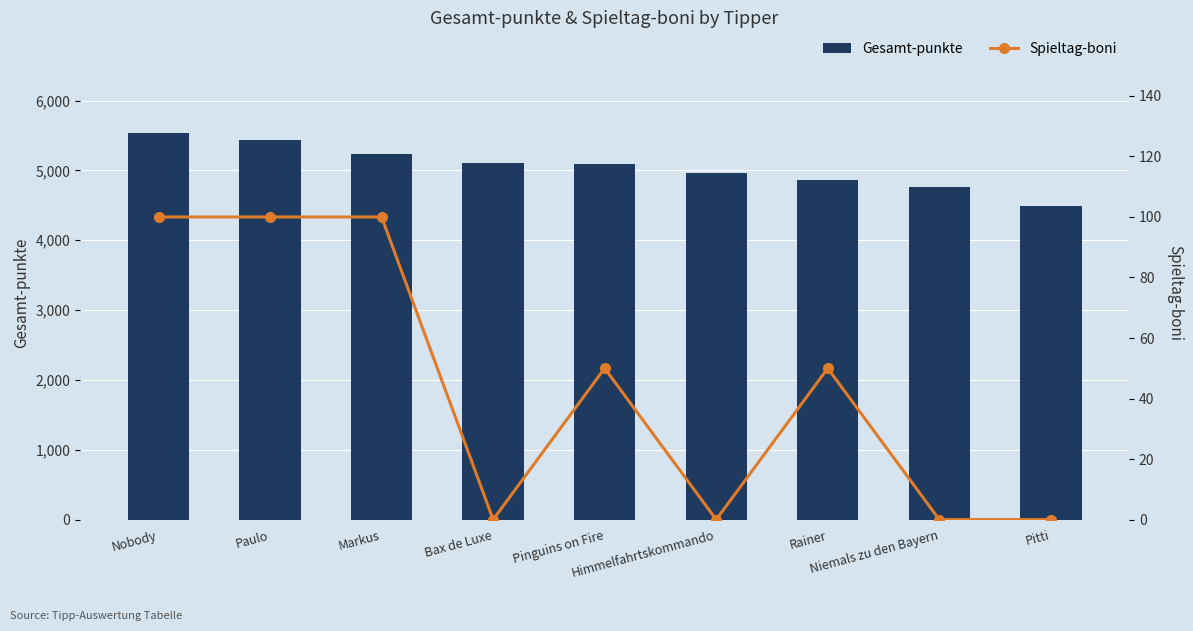

Which series has the largest total across all categories?

Gesamt-punkte